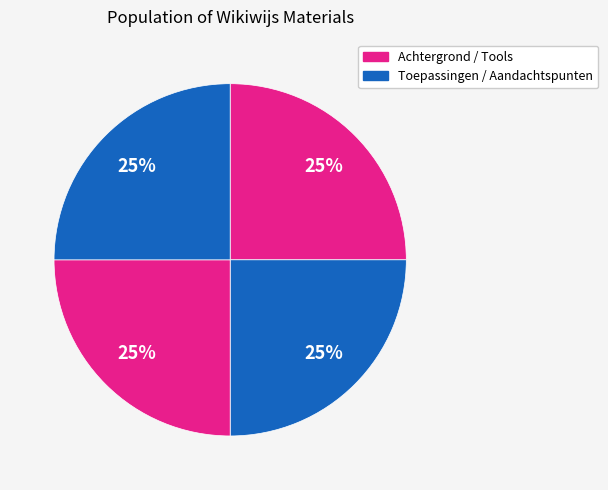

Rank the categories by value from lowest to highest.

Achtergrond, Tools, Aandachtspunten, Toepassingen